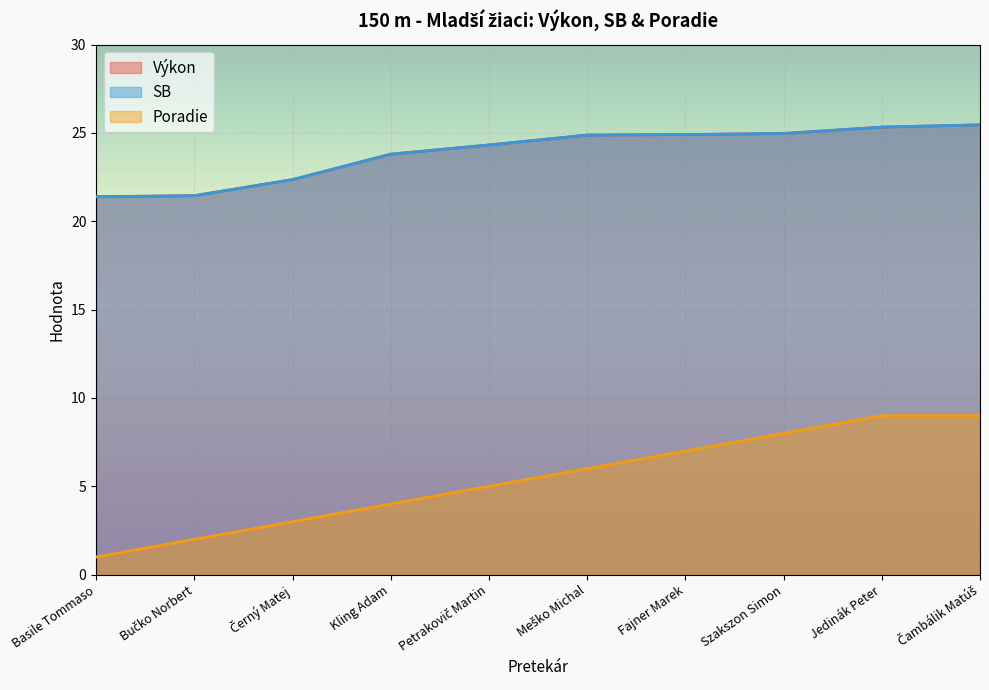

How many data points in Výkon are less than 24?

4